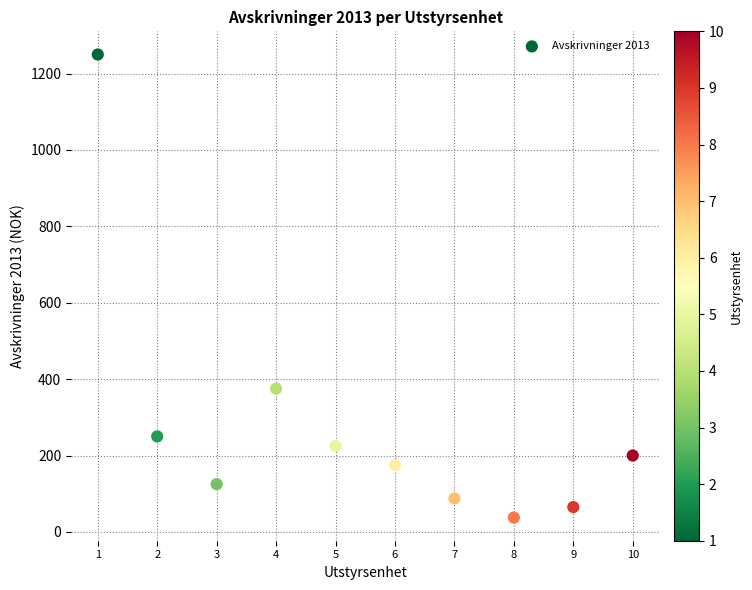

What is the range of X values (max minus min)?

9.0